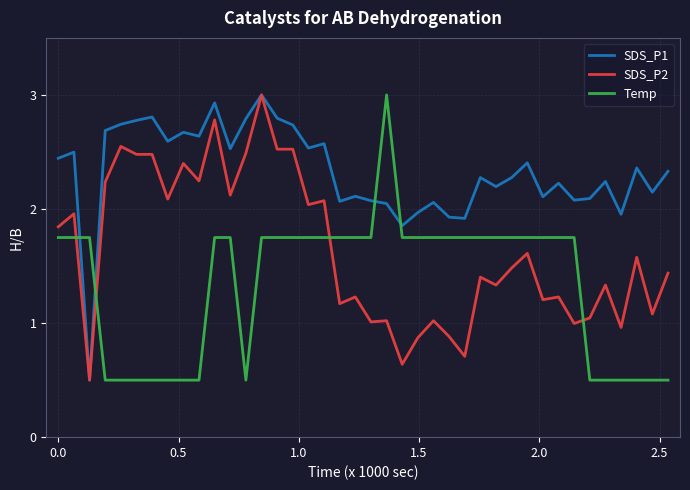

Which series has the largest total across all categories?

SDS_P1